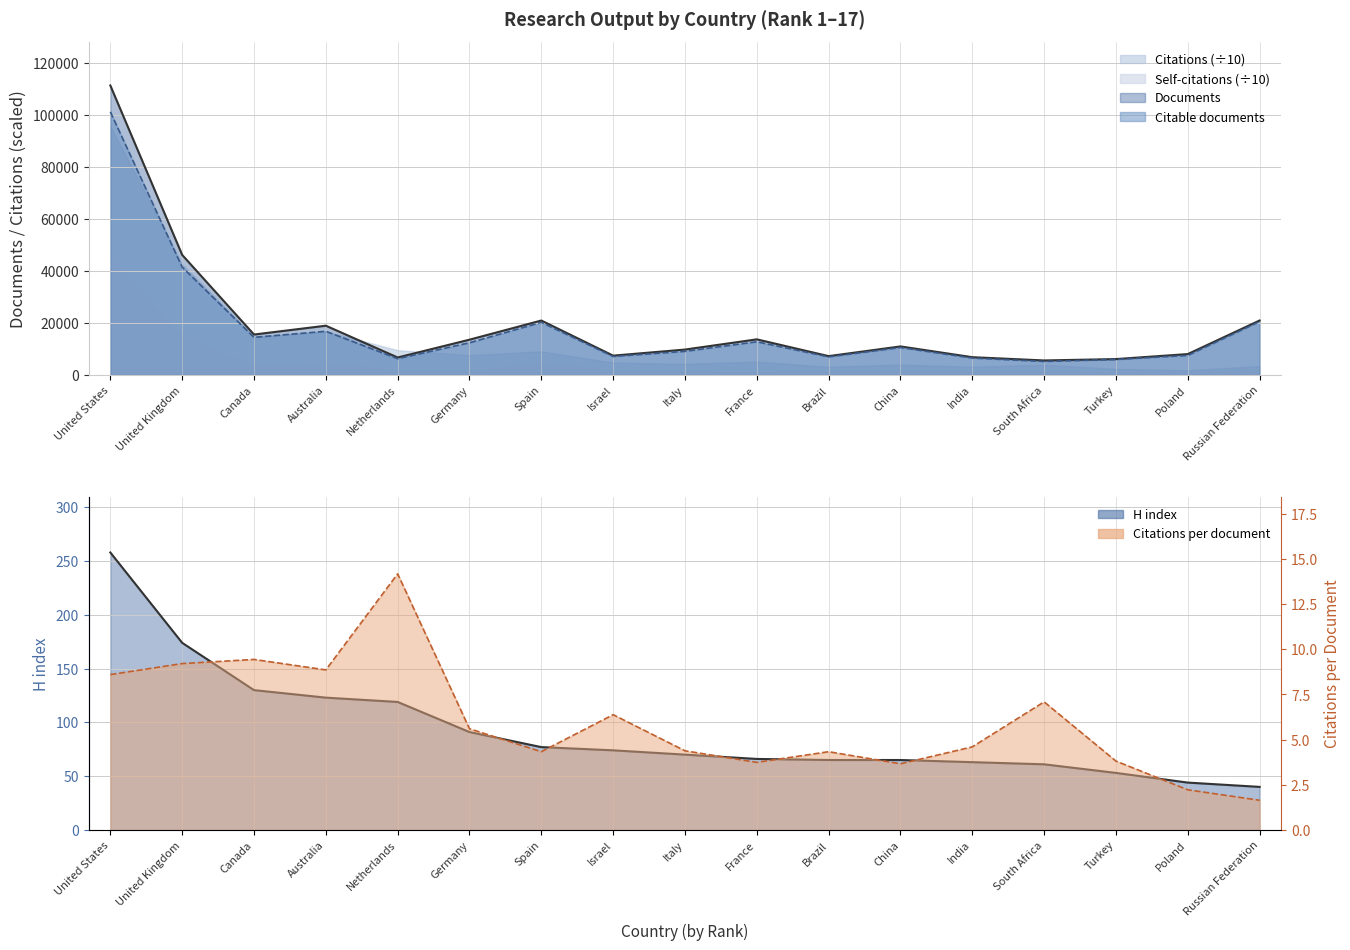

True or false: Documents and Citable documents cross at least once.

False